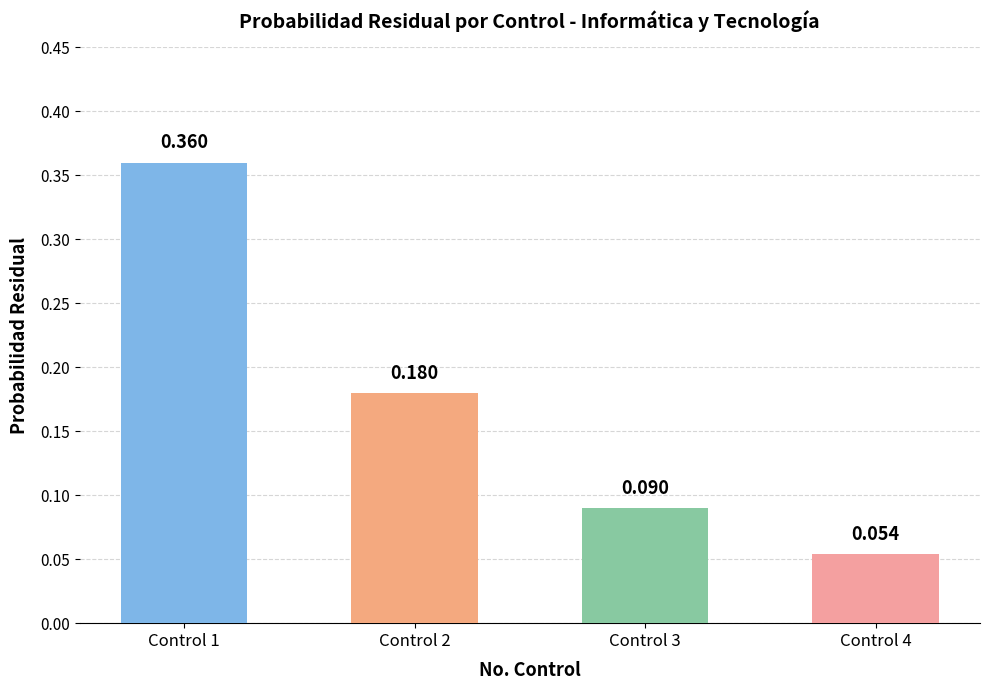

What is the difference between the maximum and second lowest values?

0.3